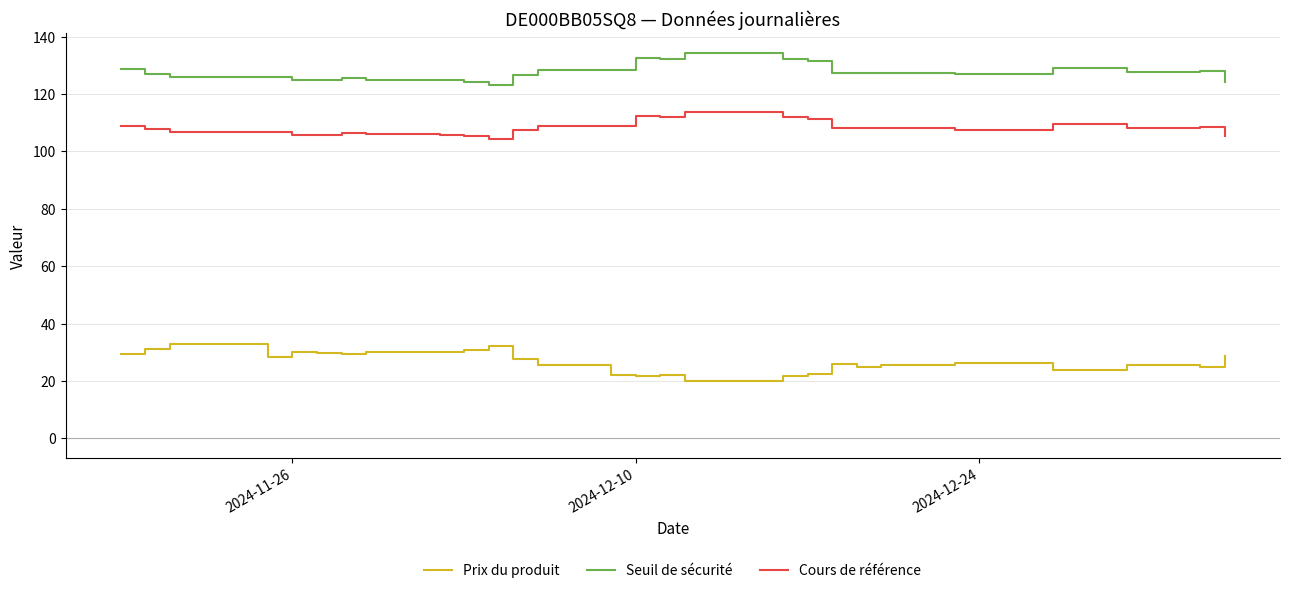

True or false: Seuil de sécurité has more than 2 points higher than both neighbors.

True